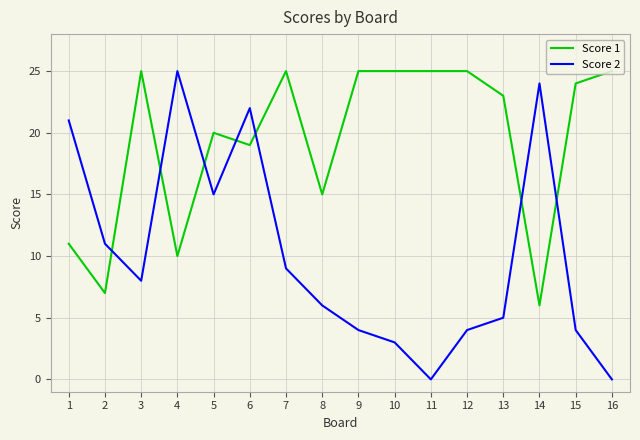

Which series has the widest spread of values?

Score 2